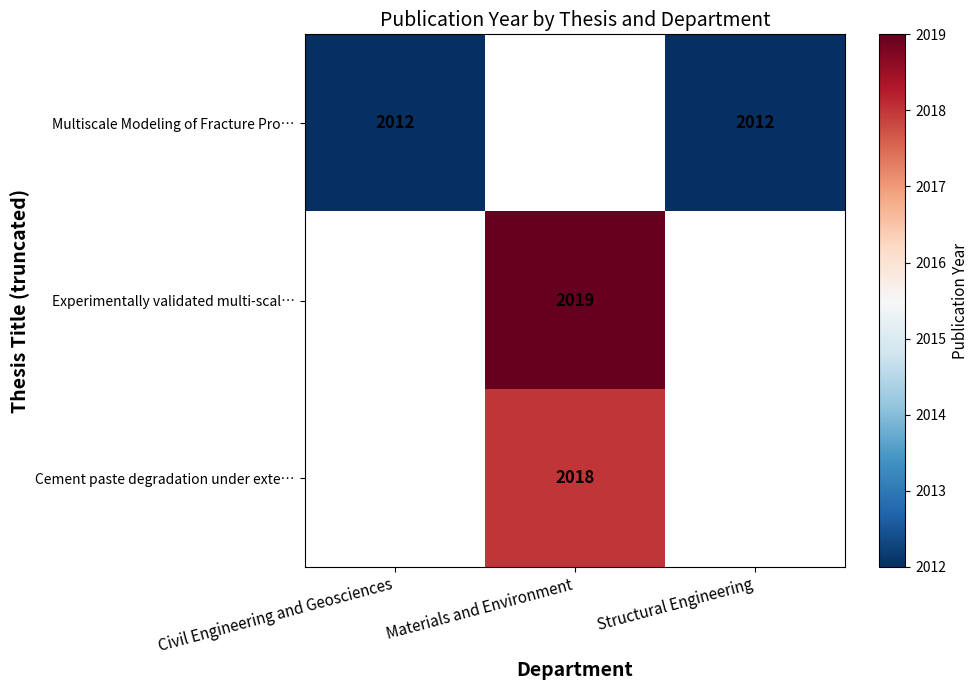

The Multiscale Modeling of Fracture Pro… series shows 613 at Civil Engineering and Geosciences. True or false?

False